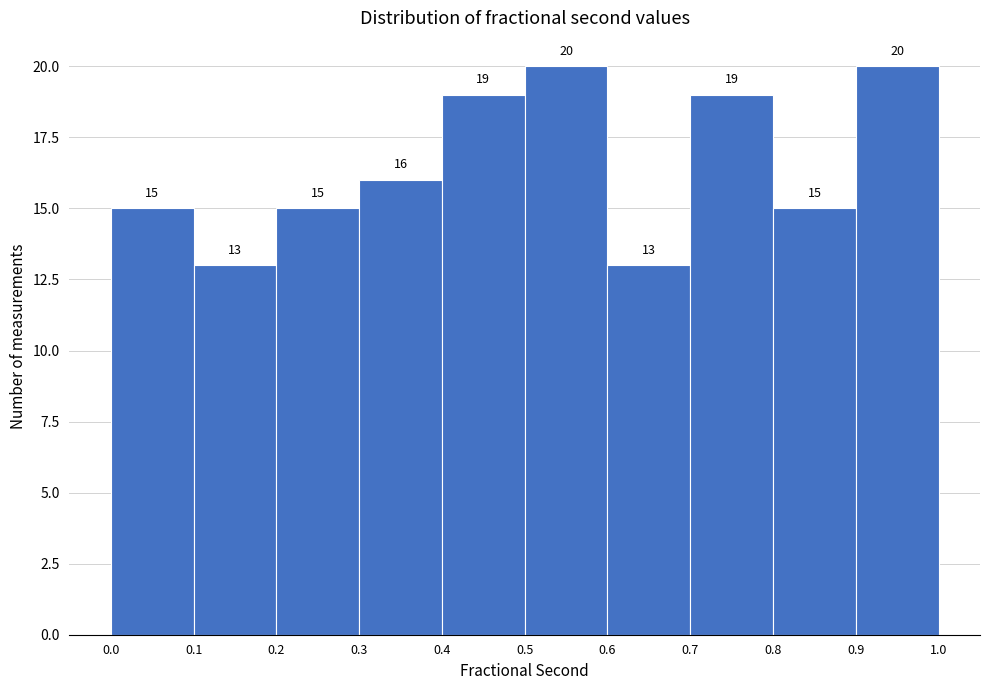

Reading left to right, extract all data points from this chart.

0.0=15	0.1=13	0.2=15	0.3=16	0.4=19	0.5=20	0.6=13	0.7=19	0.8=15	0.9=20